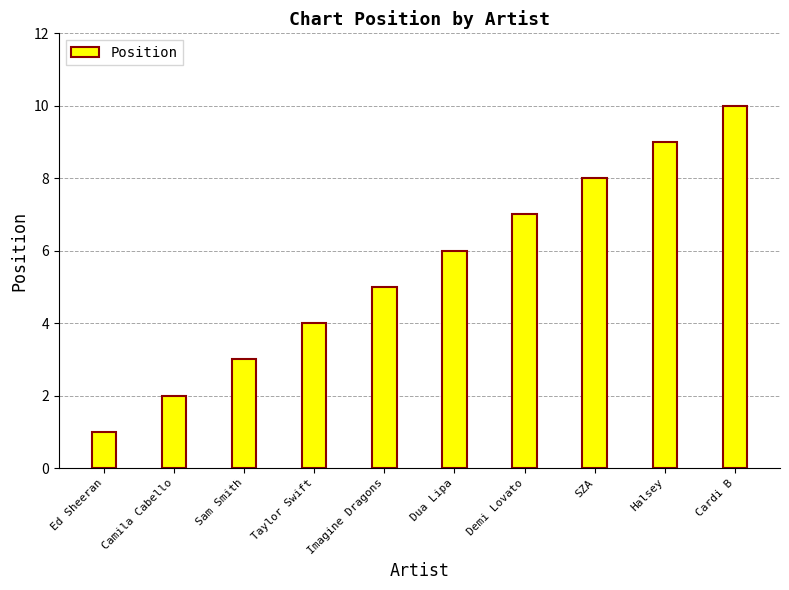

List the labels in order of value, smallest first.

Ed Sheeran, Camila Cabello, Sam Smith, Taylor Swift, Imagine Dragons, Dua Lipa, Demi Lovato, SZA, Halsey, Cardi B